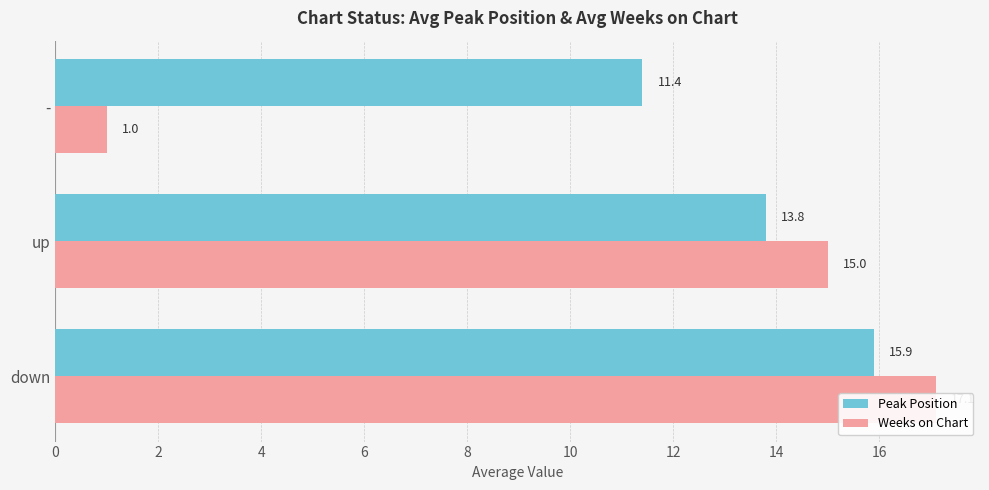

What is the total value across all series at up?

28.8